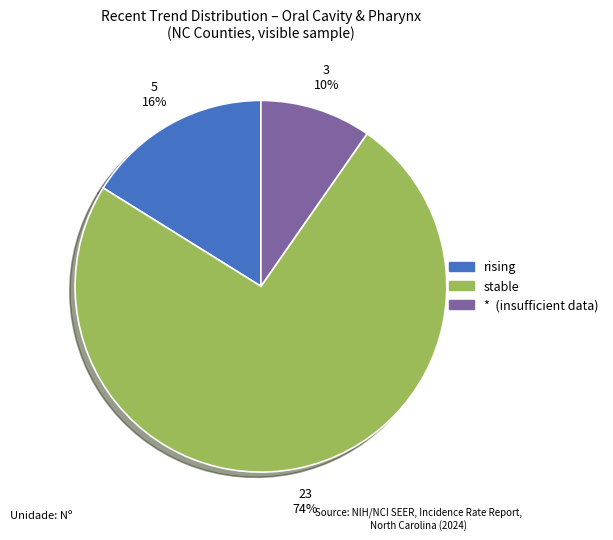

Rank the categories by value from lowest to highest.

*, rising, stable